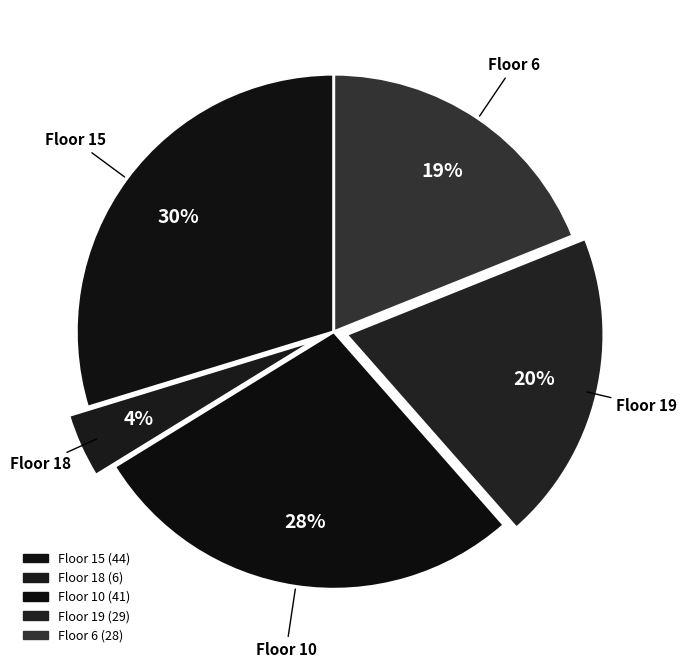

How many segments does this pie chart have?

5